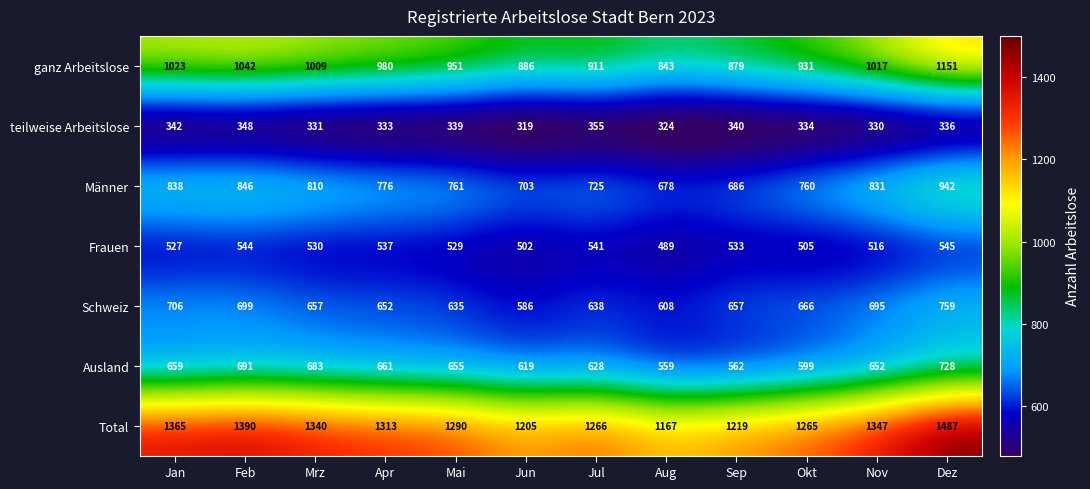

Which series has the largest total across all categories?

Total